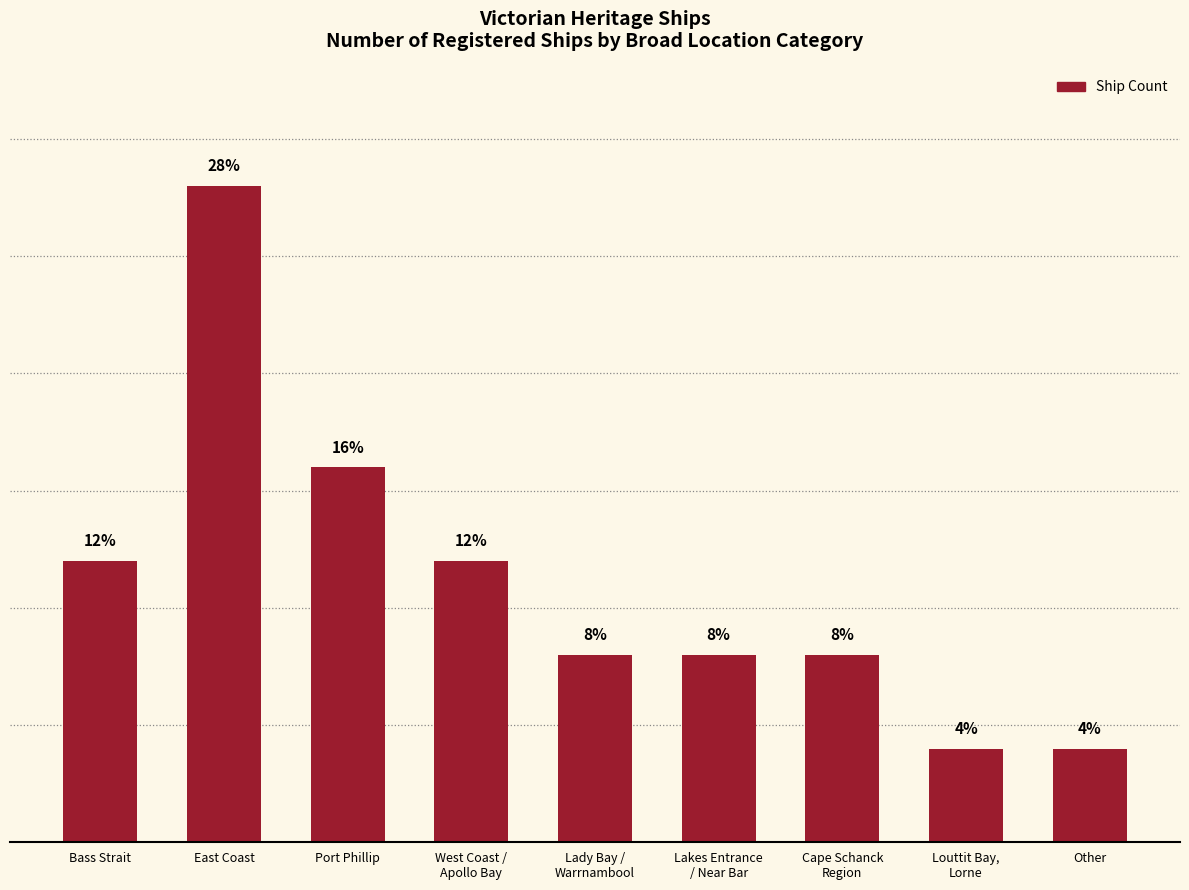

What is the label of the 2nd bar from the right?

Louttit Bay,
Lorne